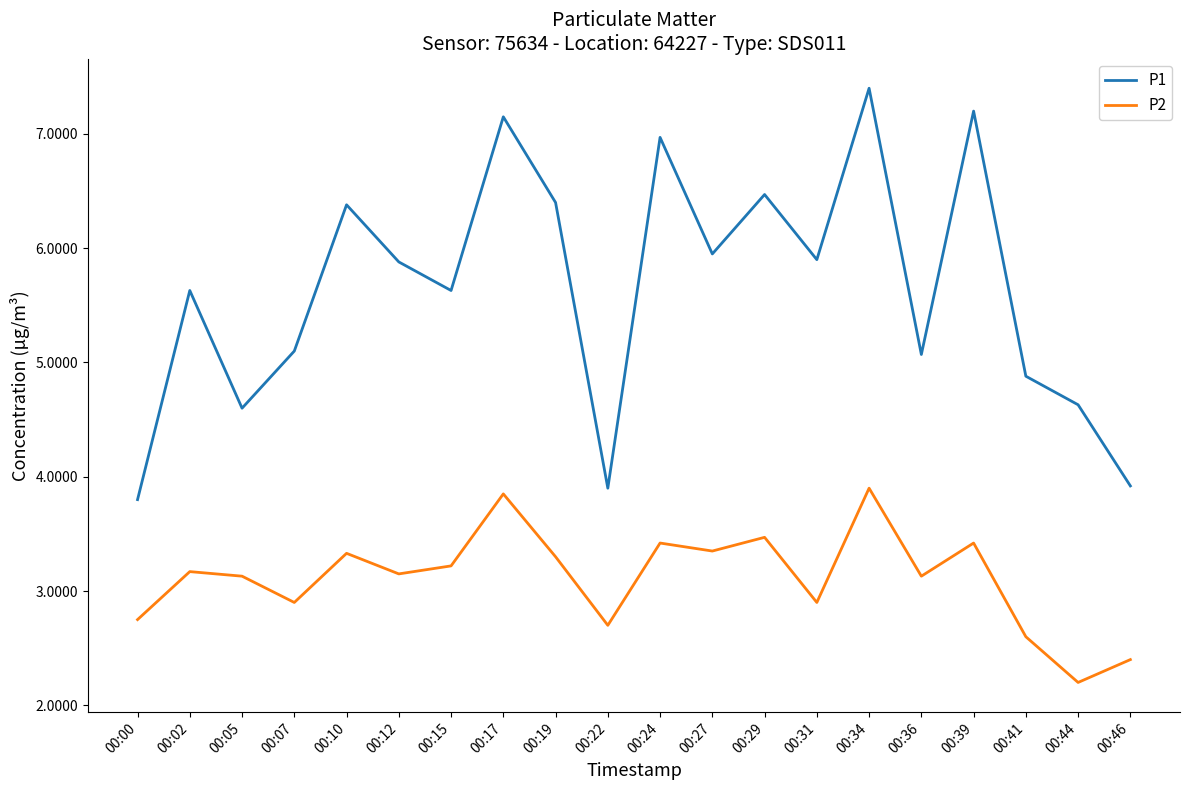

Is it true that P1 equals 12.8 at 00:17?

False